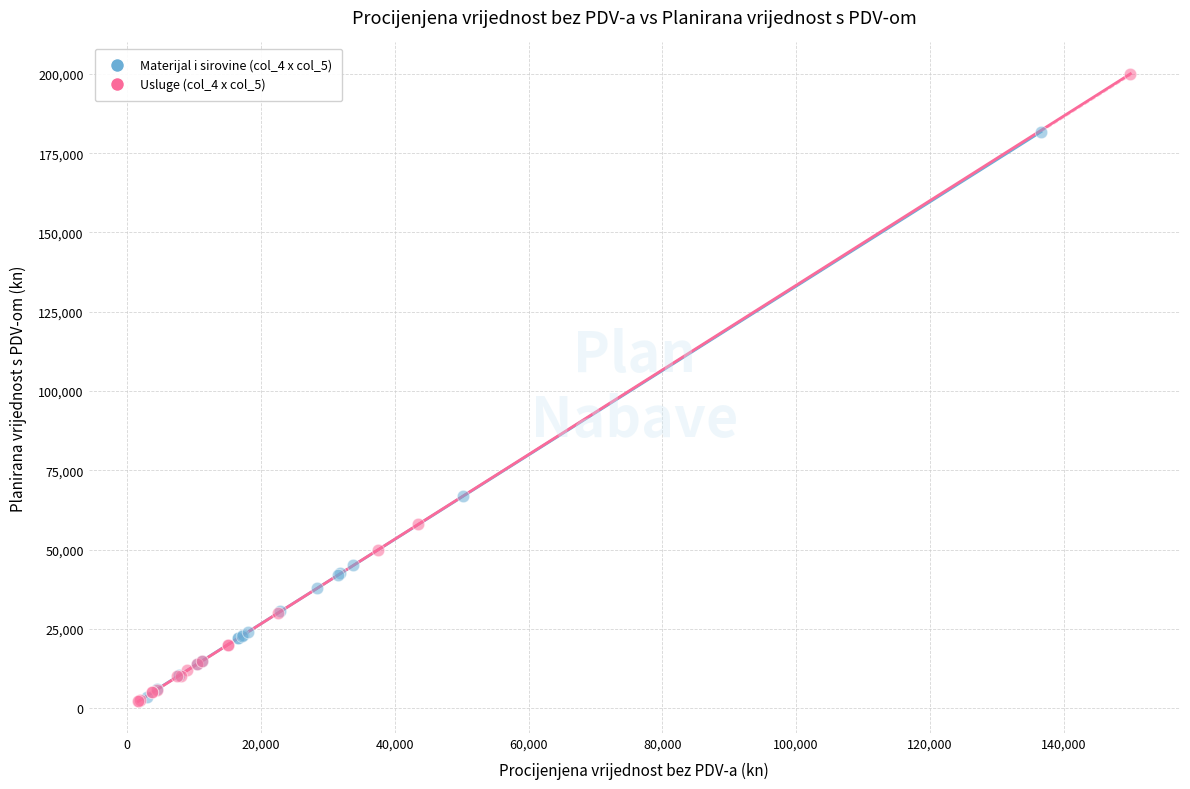

Which series reaches the maximum Y coordinate?

Usluge (col_4 x col_5)